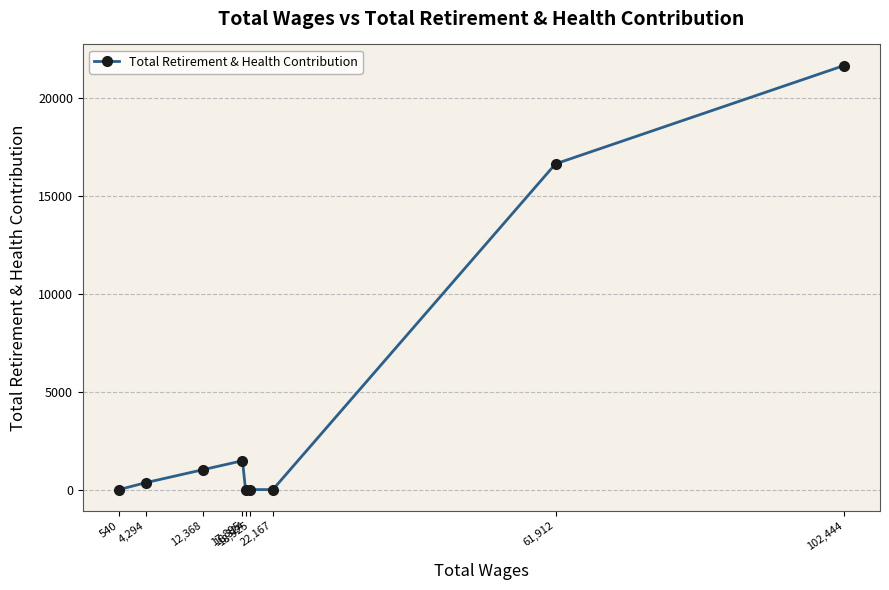

Reading left to right, extract all data points from this chart.

540=0	4,294=354	12,368=1020	17,895=1476	18,324=0	18,925=0	22,167=0	61,912=16653	102,444=21674